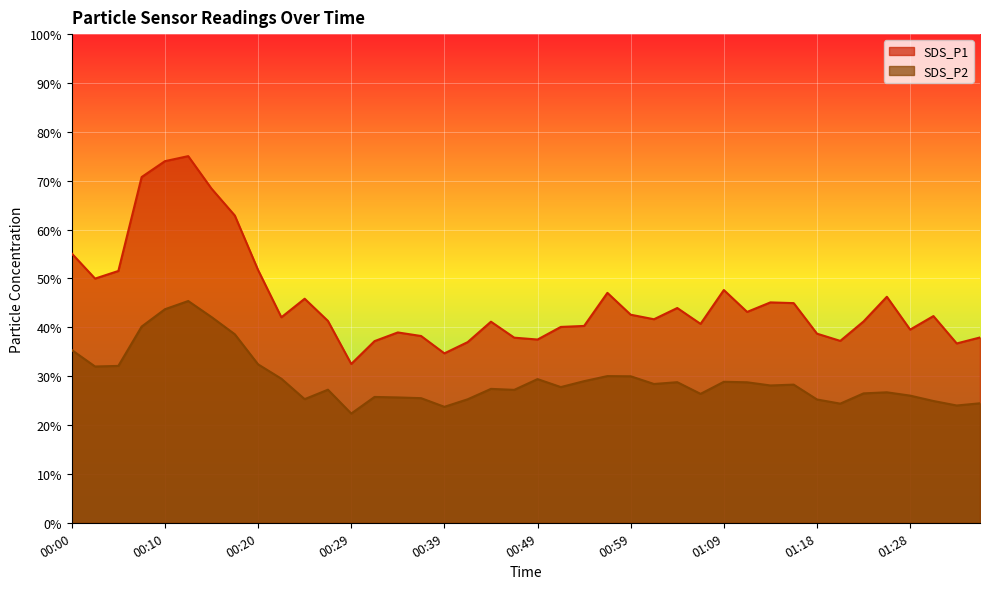

Rank the series by their average value, from lowest to highest.

SDS_P2, SDS_P1